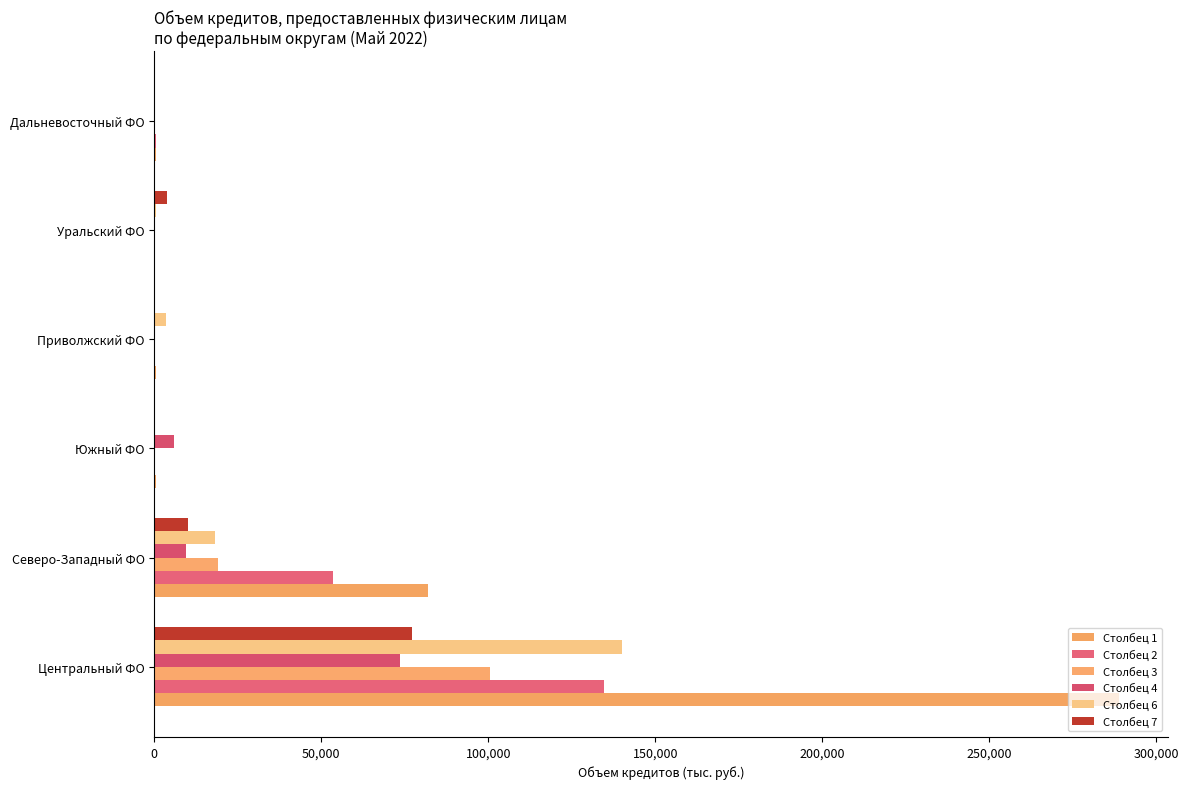

What is the lowest value of the Столбец 1 series?

235